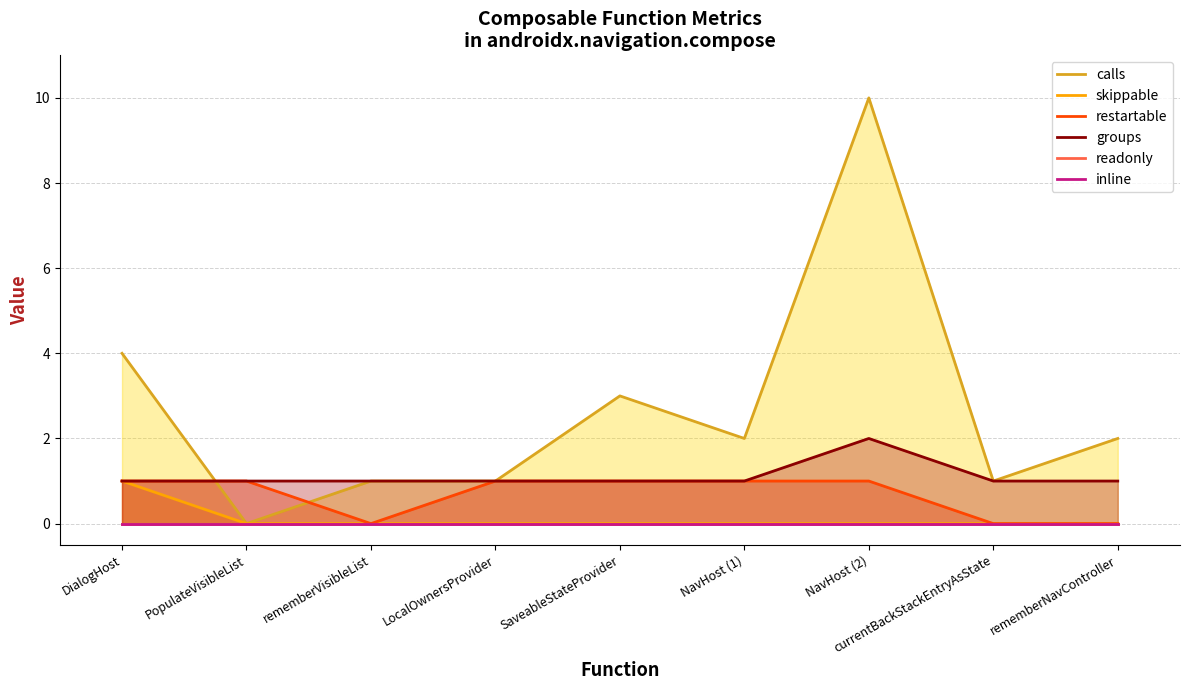

True or false: restartable has more than 0 points higher than both neighbors.

False